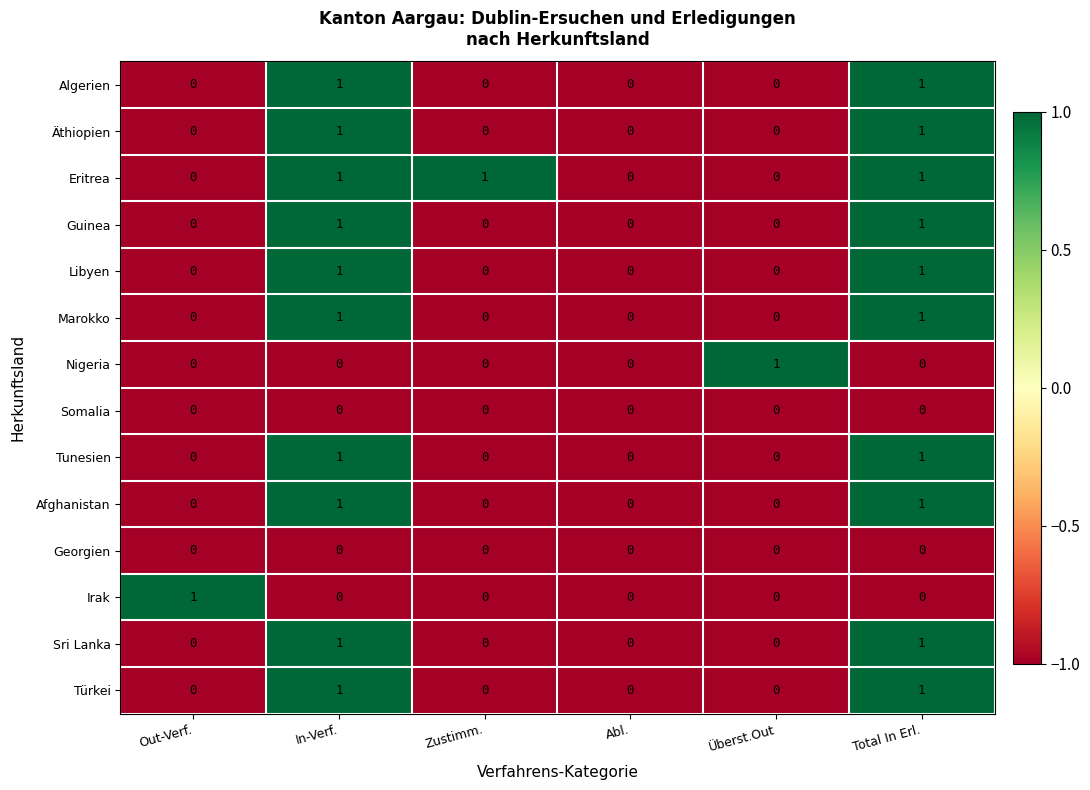

How many series are shown in this chart?

14